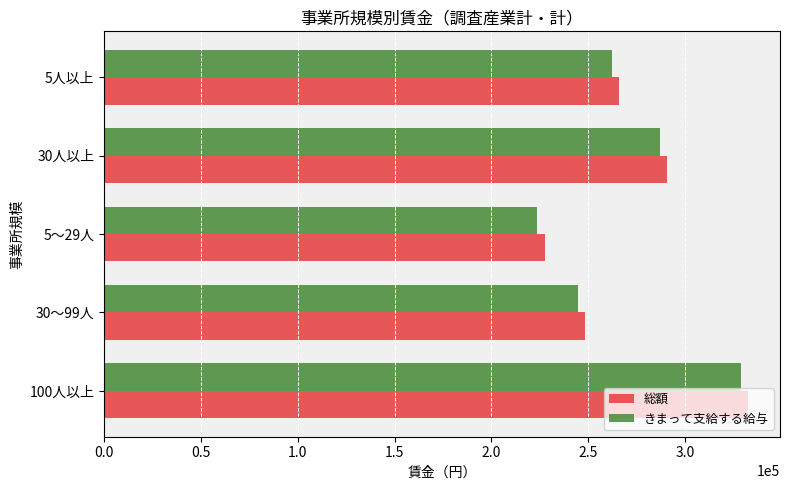

What is the greatest value displayed?

332375